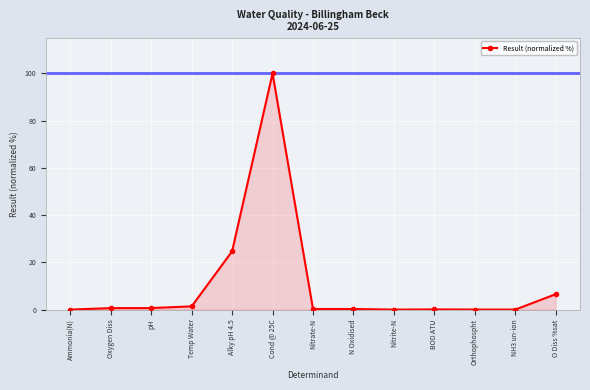

How many lines are shown in the chart?

1